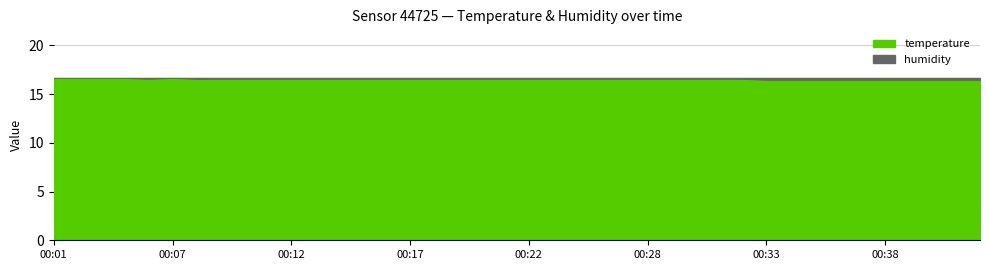

The chart shows a value of 5.0 at 00:39. True or false?

False